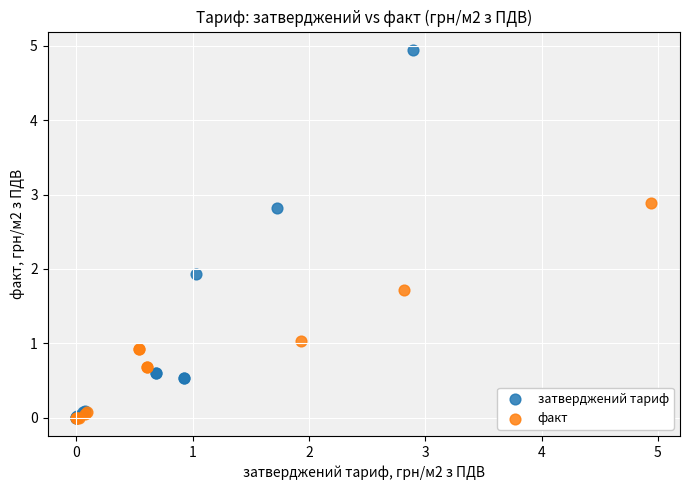

Which series has the largest Y range (max minus min)?

затверджений тариф